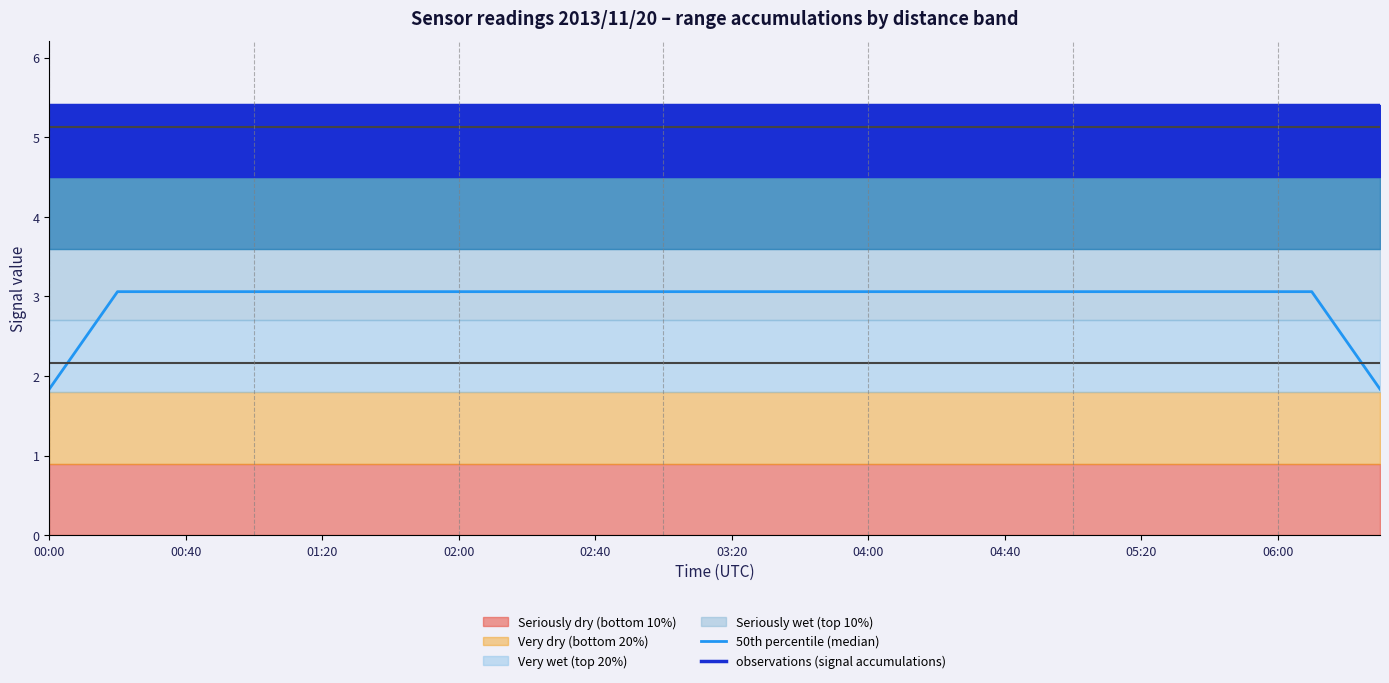

What is the sum of the 50th percentile (median) values at 35 and 39?

4.9